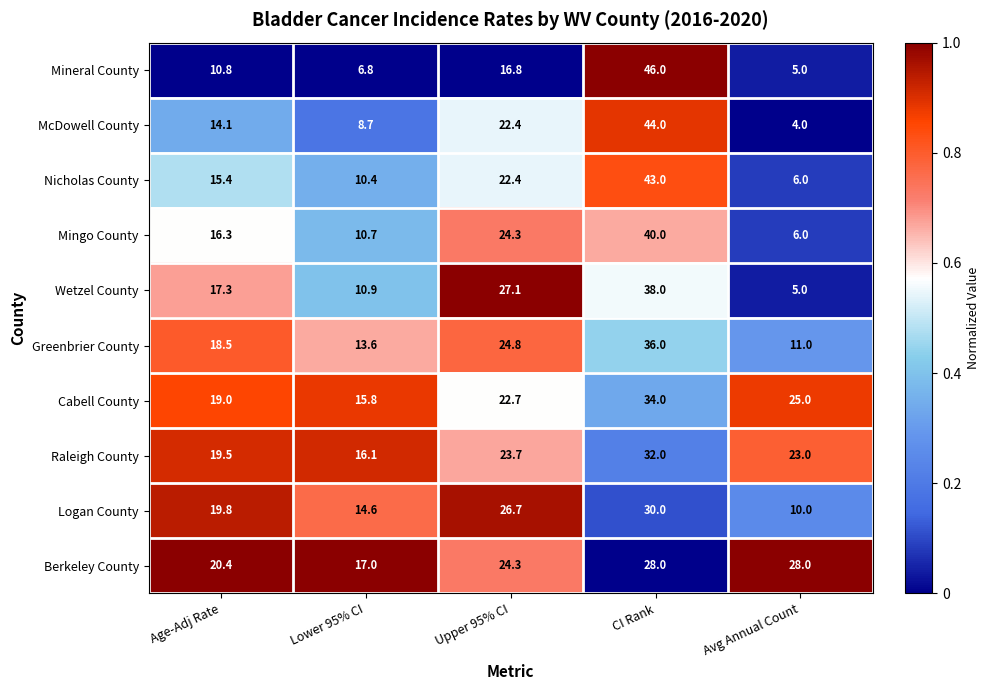

At which category is the sum across all series the highest?

CI Rank